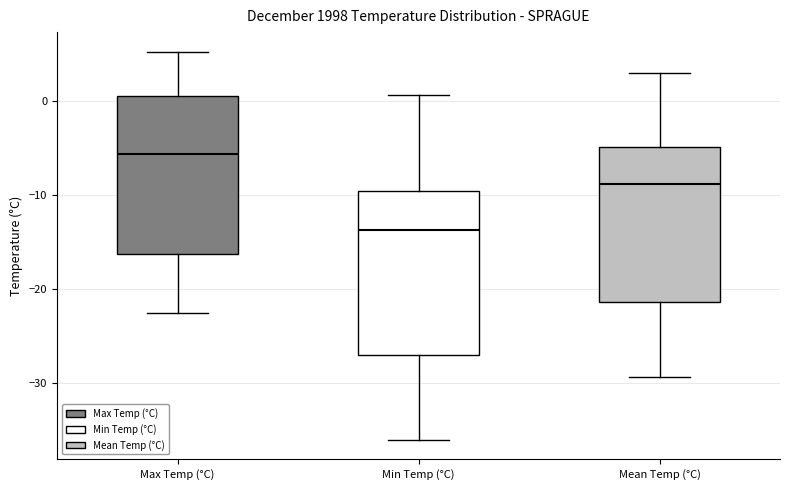

Reading left to right, read every box against the y-axis: the position of its median line, the range the box covers, and the ends of its whiskers. The values are not printed on the chart, so give them approximately, as read against the axis.

Max Temp (°C): median -6, box -16 to 1, whiskers -23 to 5
Min Temp (°C): median -14, box -27 to -10, whiskers -36 to 1
Mean Temp (°C): median -9, box -21 to -5, whiskers -29 to 3